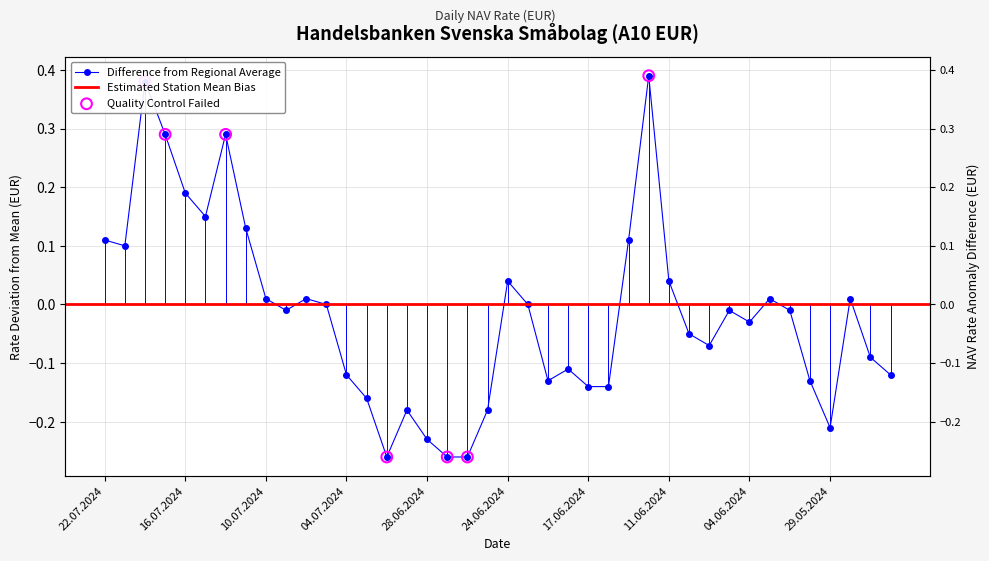

What is the change in value from 24.06.2024 to 18.06.2024?

-0.2